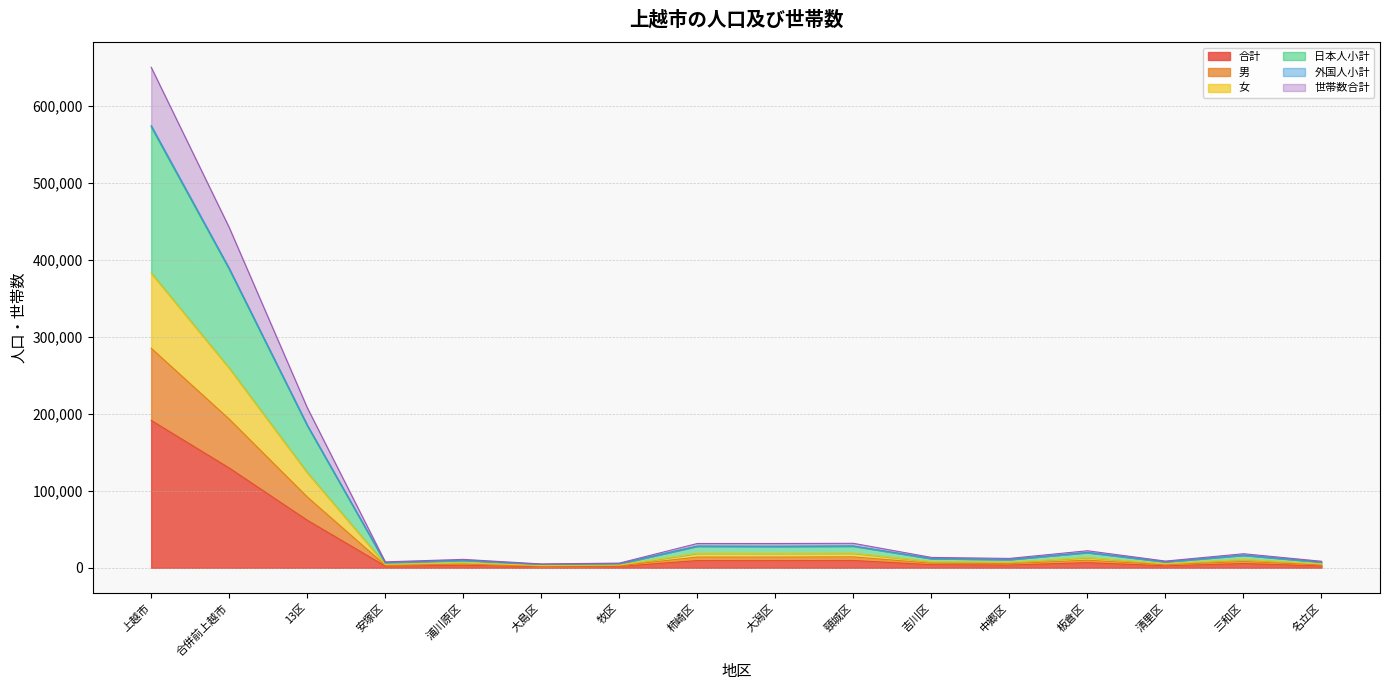

At which label does 合計 reach its peak?

上越市